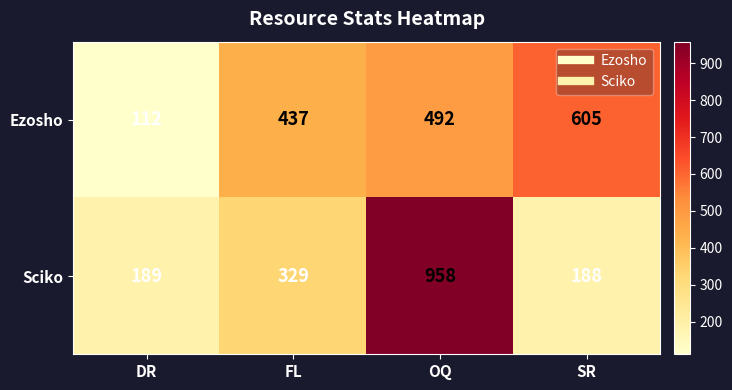

Rank the series by their maximum value, from lowest to highest.

Ezosho, Sciko